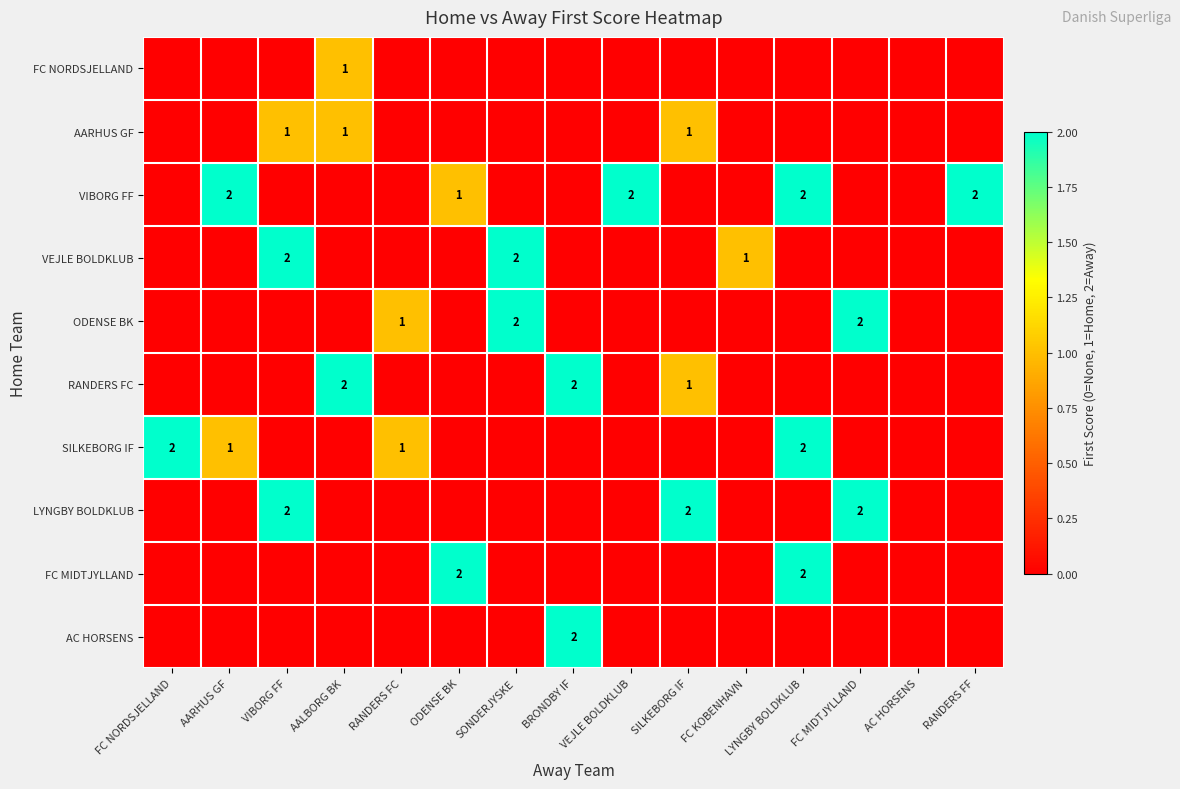

At RANDERS FF, list the series in order from smallest to largest.

FC NORDSJELLAND, AARHUS GF, VEJLE BOLDKLUB, ODENSE BK, RANDERS FC, SILKEBORG IF, LYNGBY BOLDKLUB, FC MIDTJYLLAND, AC HORSENS, VIBORG FF